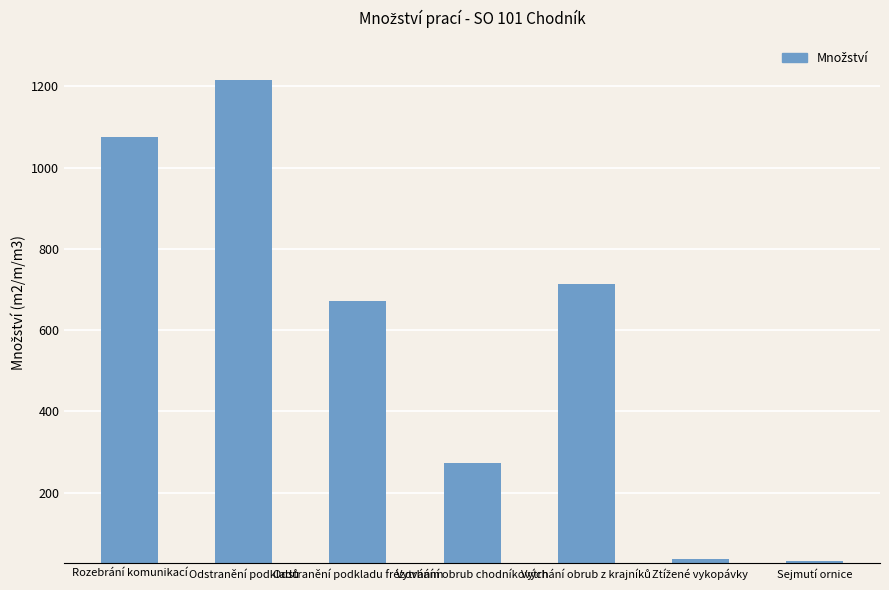

The chart shows a value of 412.7 at Vytrhání obrub chodníkových. True or false?

False